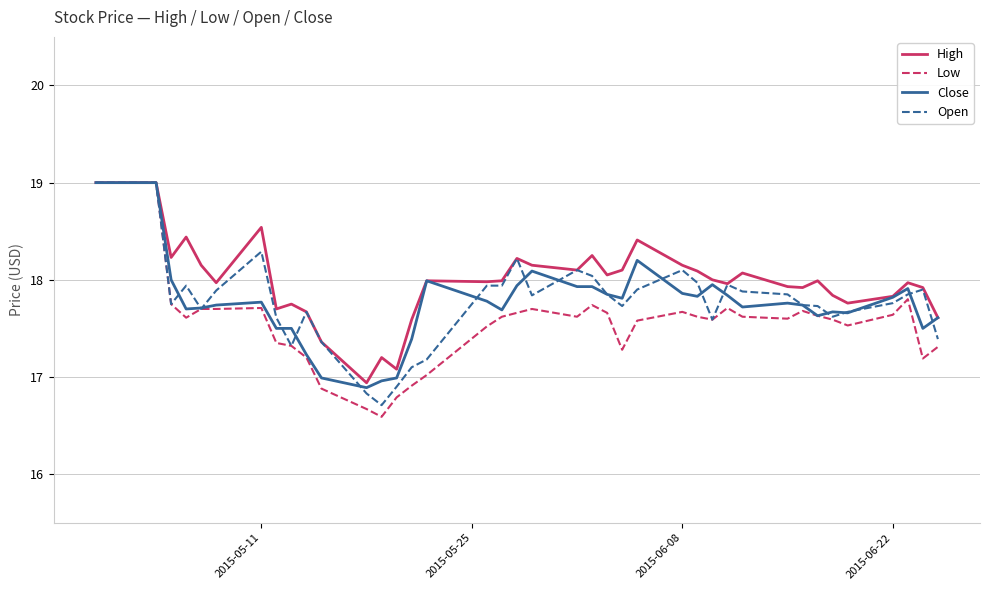

Which series has the largest total across all categories?

High